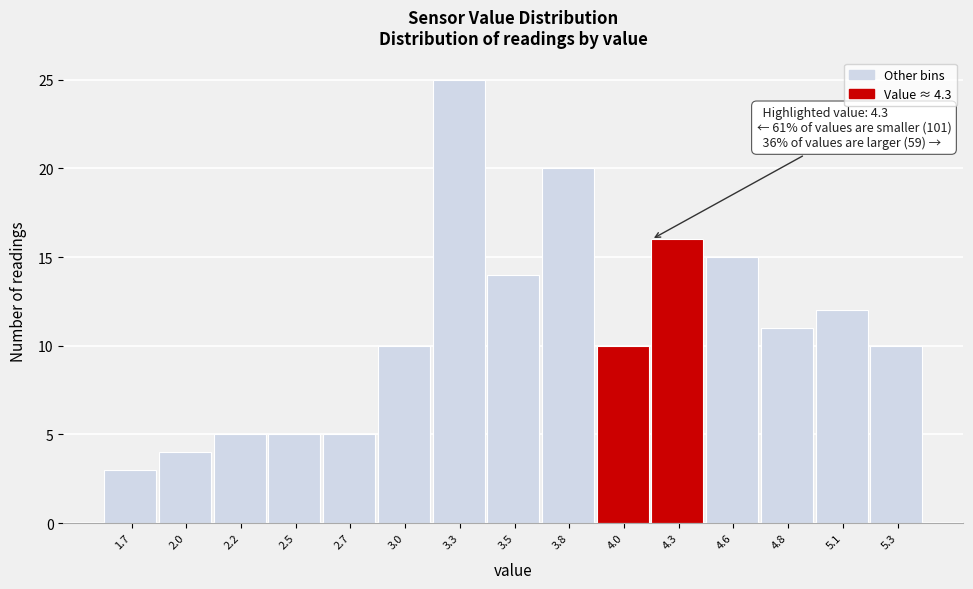

Reading left to right, what are all the values shown in this chart?

1.7=3	2.0=4	2.2=5	2.5=5	2.7=5	3.0=10	3.3=25	3.5=14	3.8=20	4.0=10	4.3=16	4.6=15	4.8=11	5.1=12	5.3=10